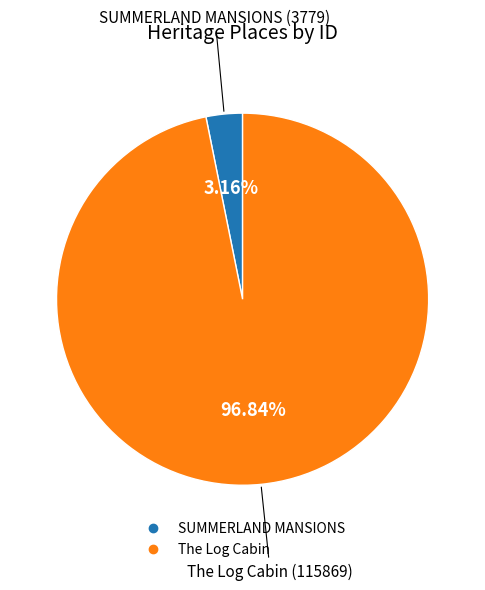

Count the number of slices in the pie.

2